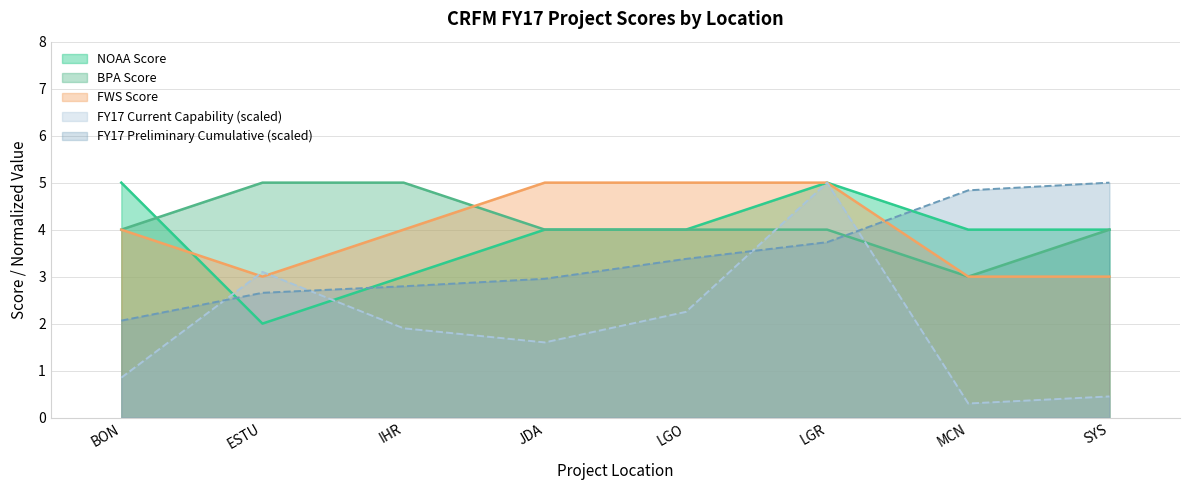

How many categories are shown in the chart?

8